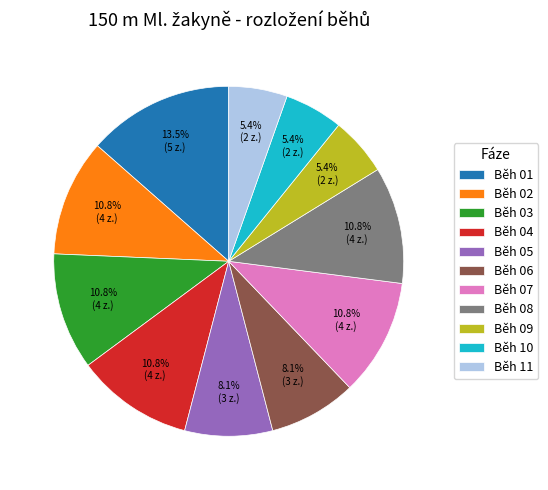

What is the ratio of the value at Běh 10 to the value at Běh 05?

0.7